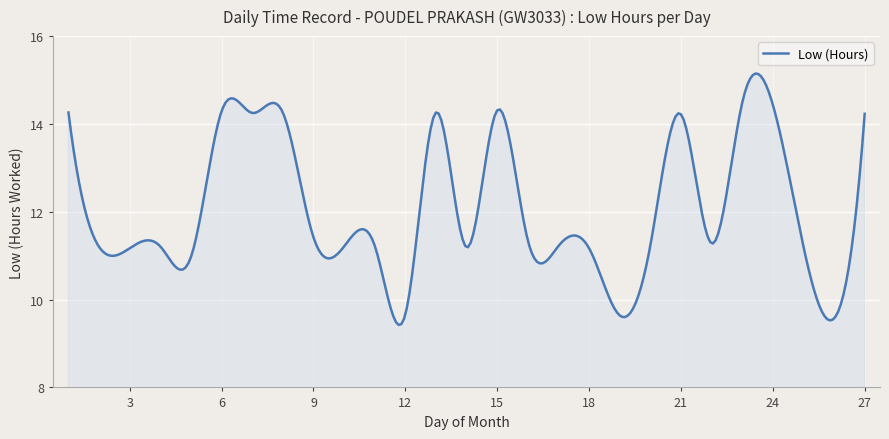

What is the greatest value displayed?

15.1